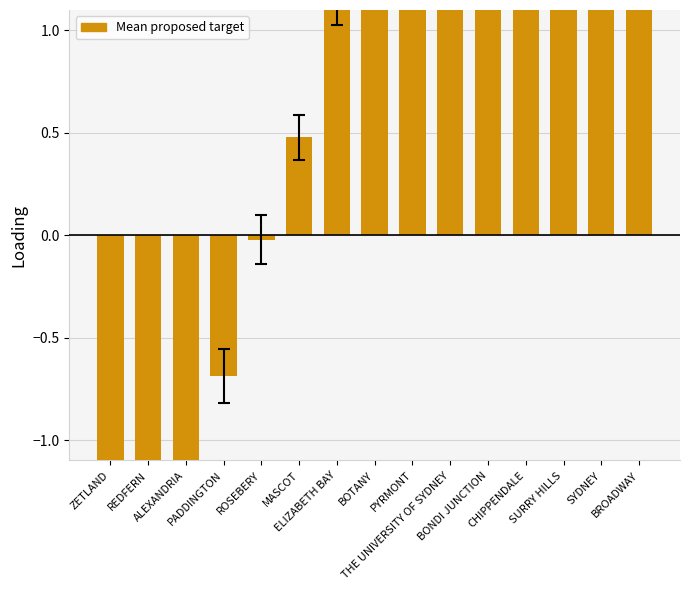

What is the label of the 8th bar from the right?

BOTANY